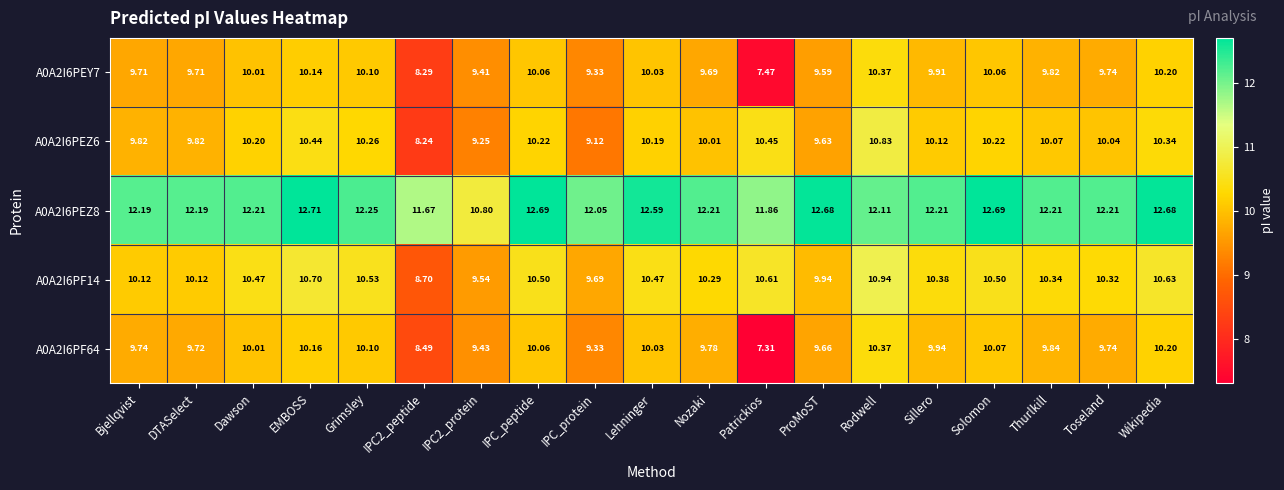

How many distinct data groups are displayed?

5